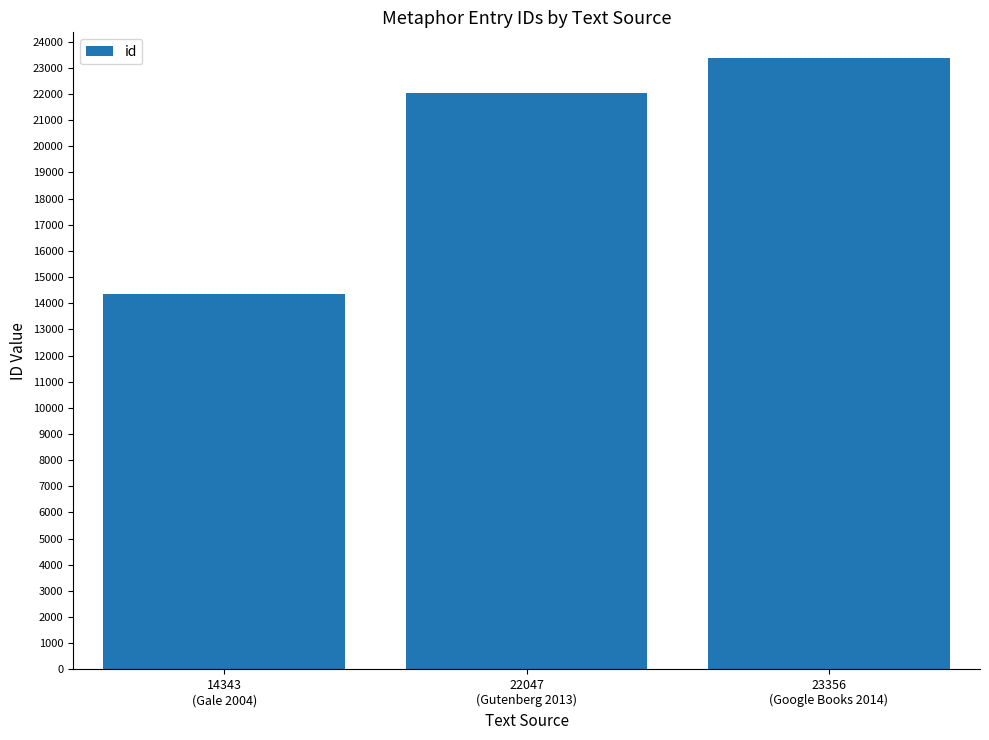

What is the ratio of the value at 23356
(Google Books 2014) to the value at 22047
(Gutenberg 2013)?

1.1